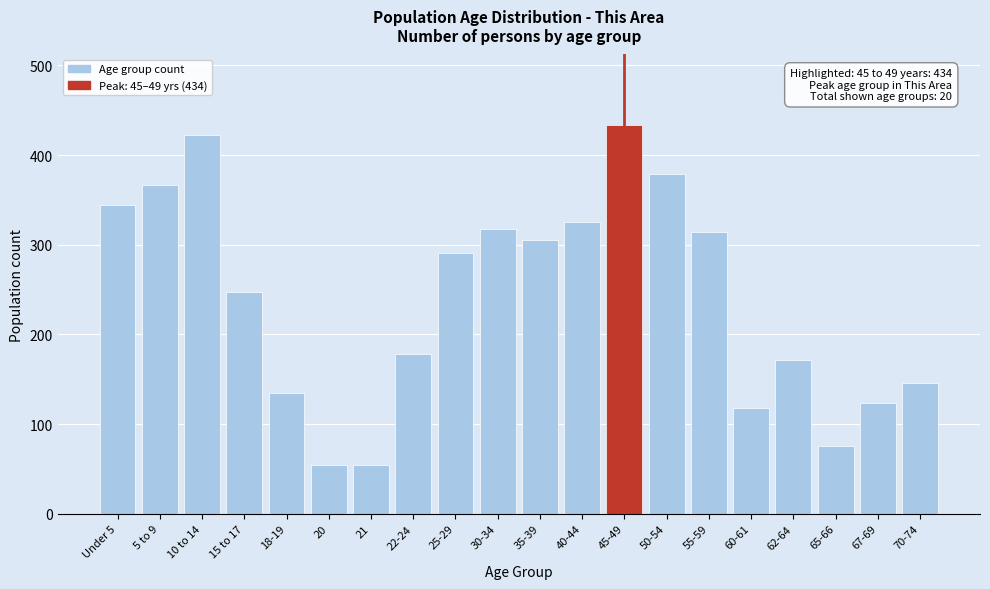

Reading left to right, transcribe all the data shown in this chart.

Under 5=344	5 to 9=367	10 to 14=422	15 to 17=247	18-19=135	20=54	21=54	22-24=178	25-29=291	30-34=317	35-39=305	40-44=325	45-49=434	50-54=379	55-59=314	60-61=118	62-64=171	65-66=76	67-69=124	70-74=146